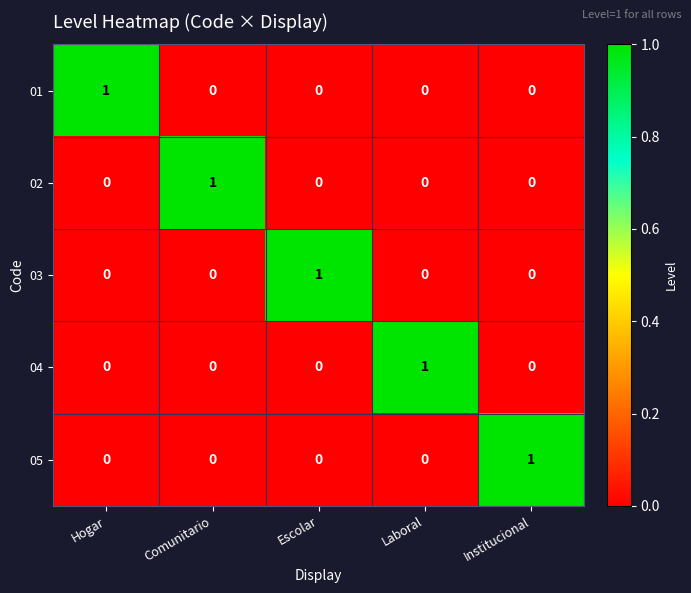

The 03 series shows 0 at Institucional. True or false?

True